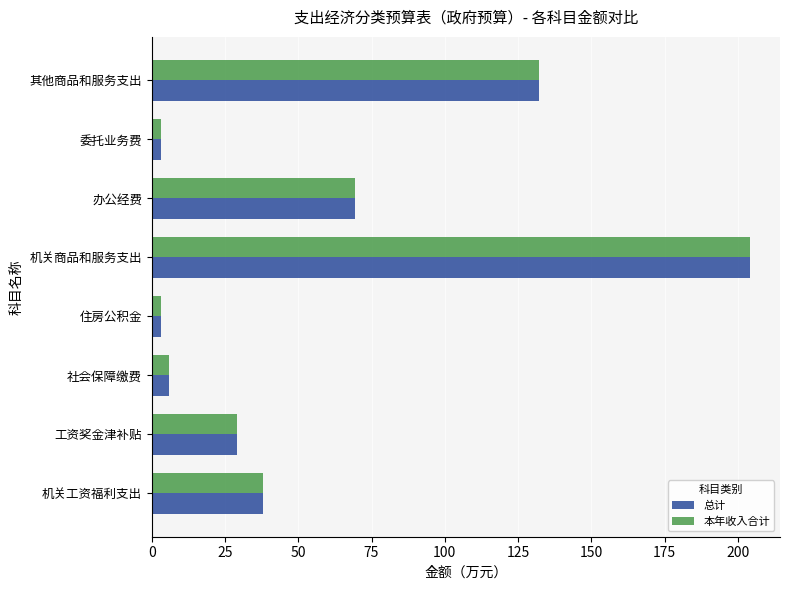

What is the total value across all series at 其他商品和服务支出?

264.0